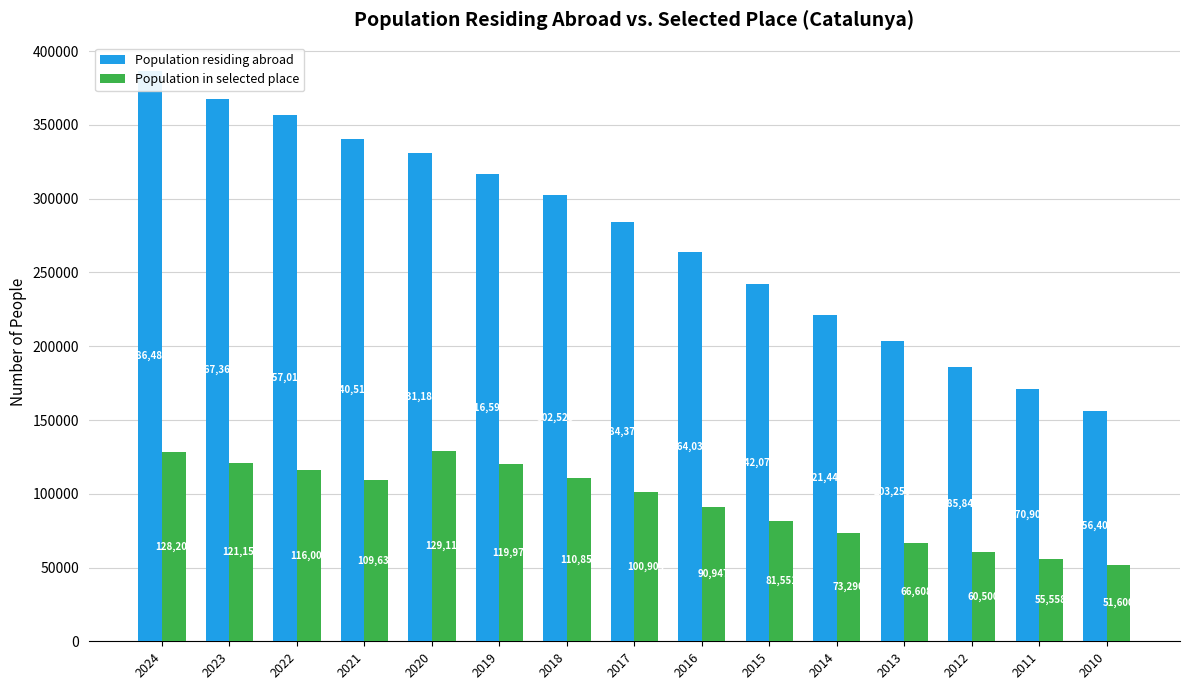

Which label corresponds to the smallest value in the chart?

2010